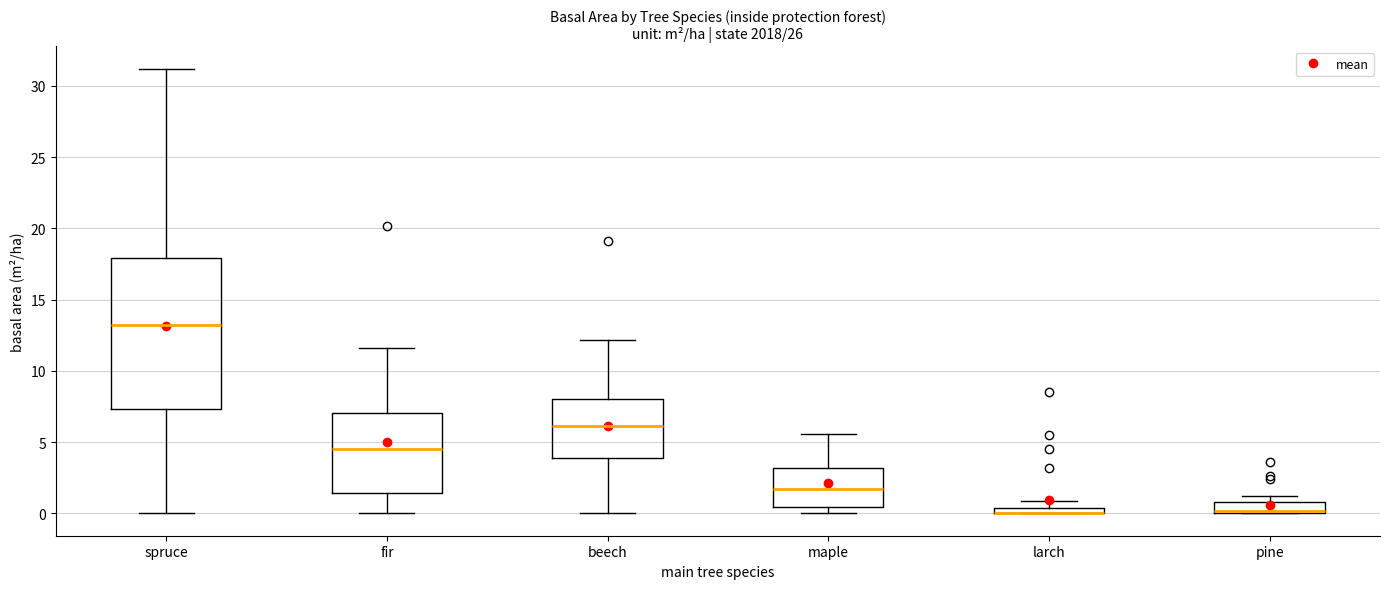

Where is the upper edge of the box for maple on the y-axis? The values are not printed on the chart, so give them approximately, as read against the axis.

3.0